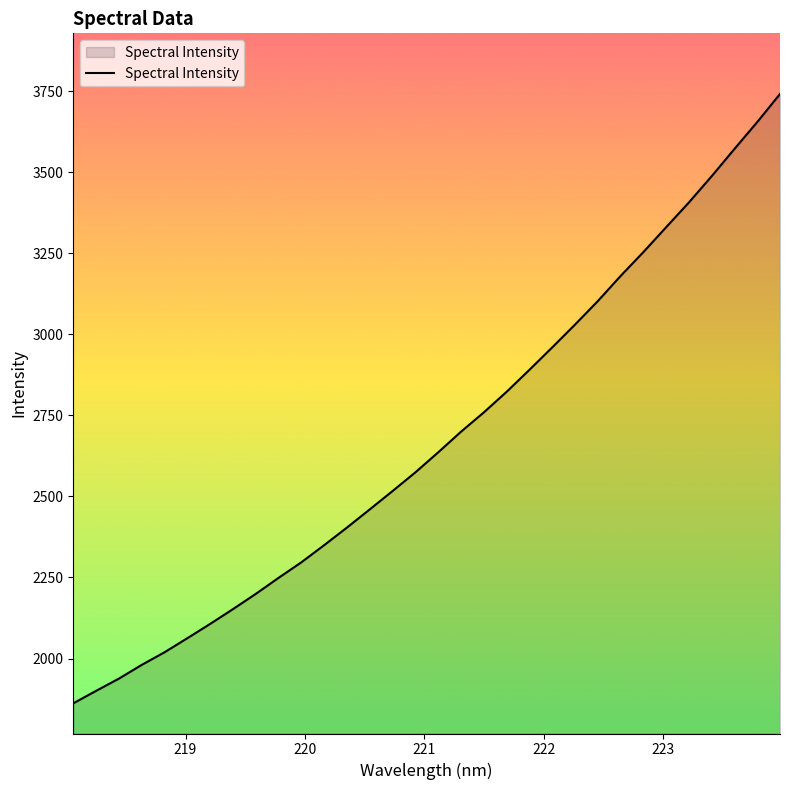

True or false: the data has more than 0 interior local peaks.

False